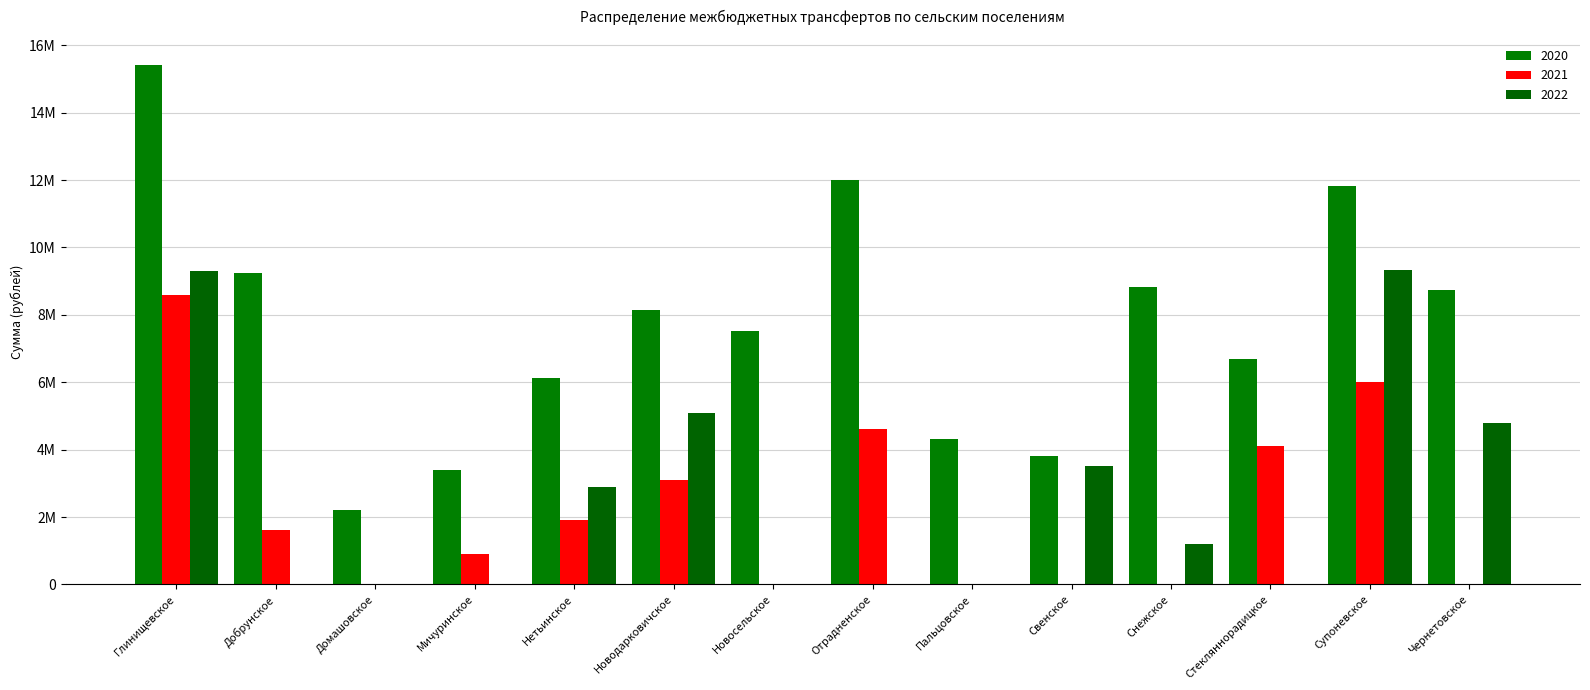

Are the bars grouped side by side (vs. stacked)?

Yes